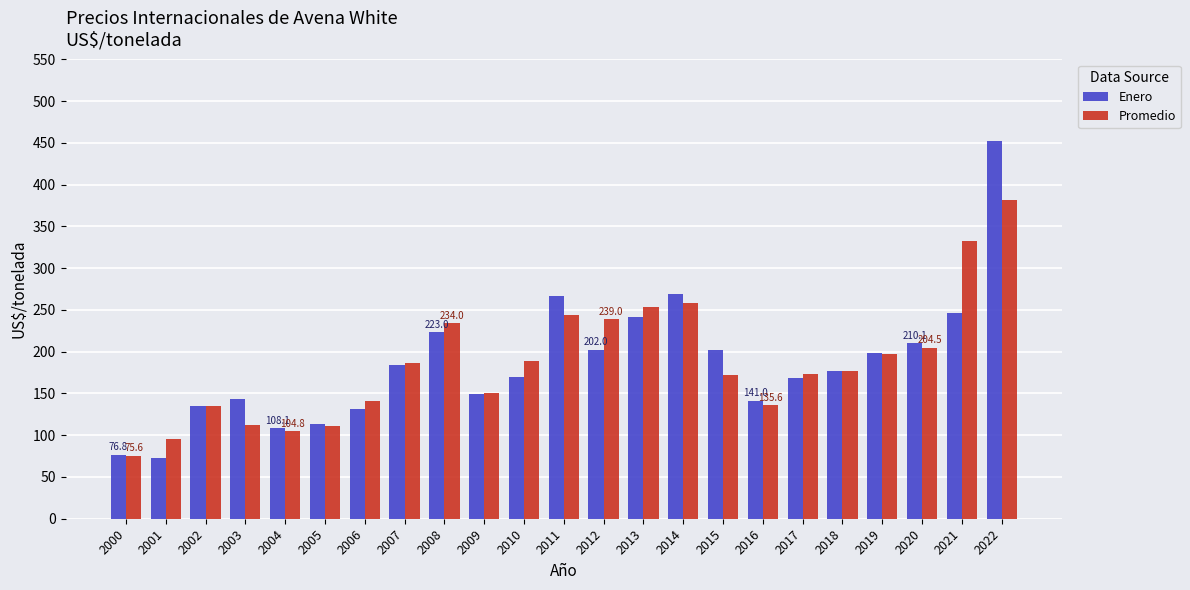

What is the value of the Enero bar at the 16th from the left?

201.6